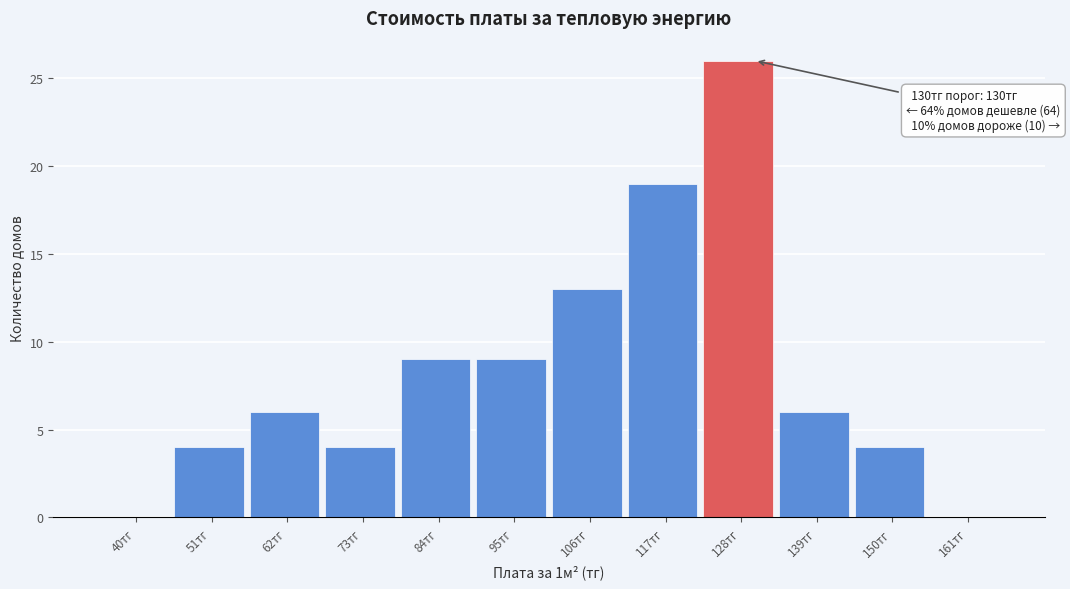

Reading right to left, what are all the values shown in this chart?

161тг=0	150тг=4	139тг=6	128тг=26	117тг=19	106тг=13	95тг=9	84тг=9	73тг=4	62тг=6	51тг=4	40тг=0